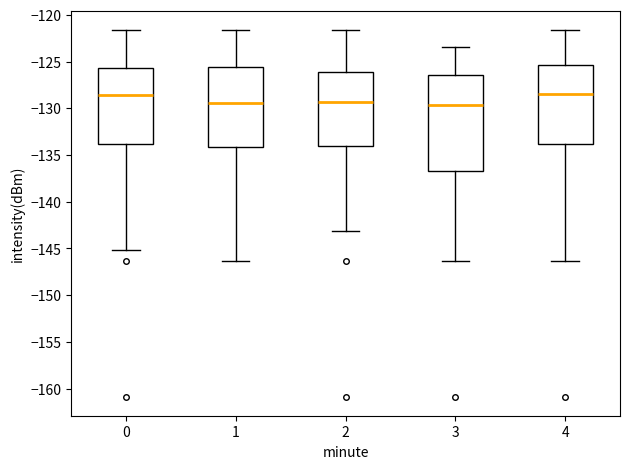

Which box is the tallest, from its lower edge to its upper edge?

3